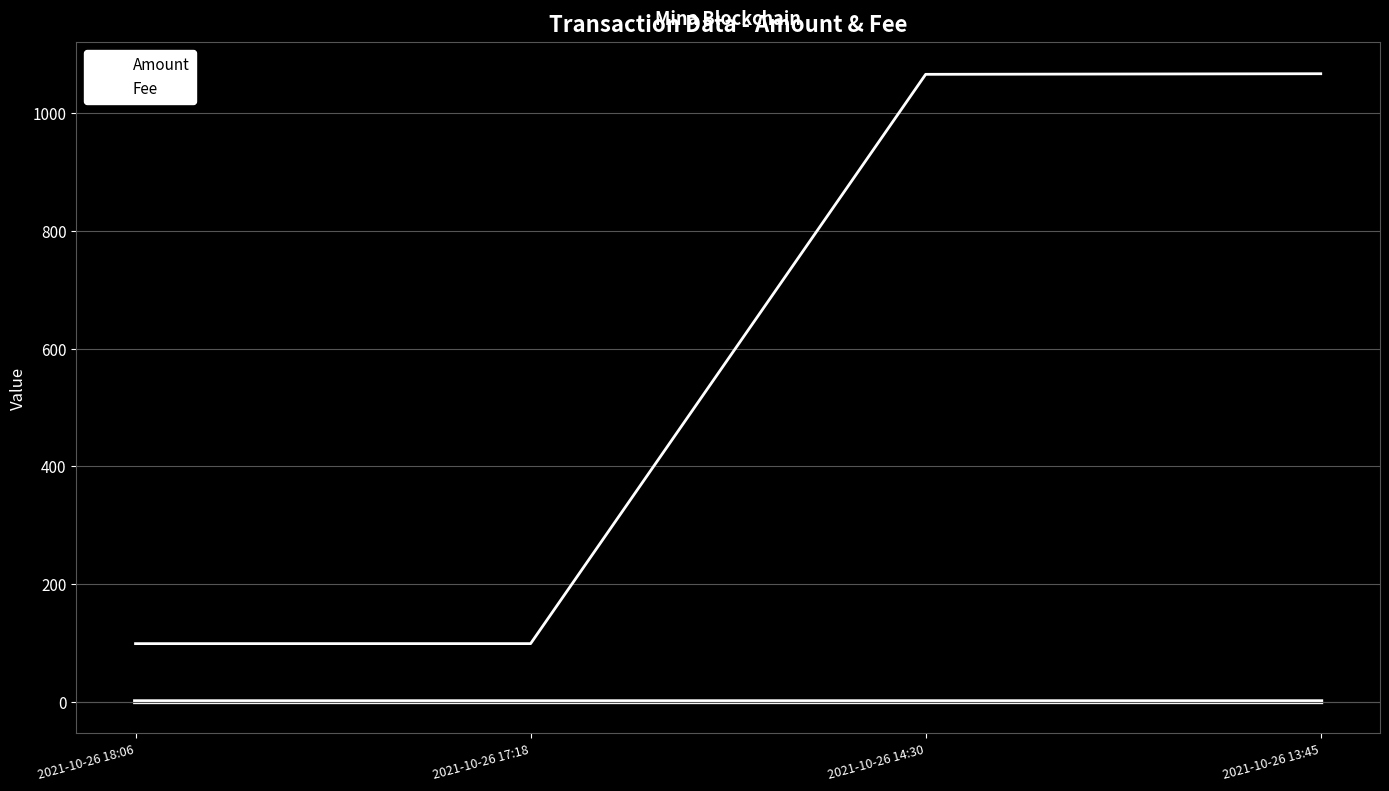

At which label does Amount first exceed 1066?

2021-10-26 14:30